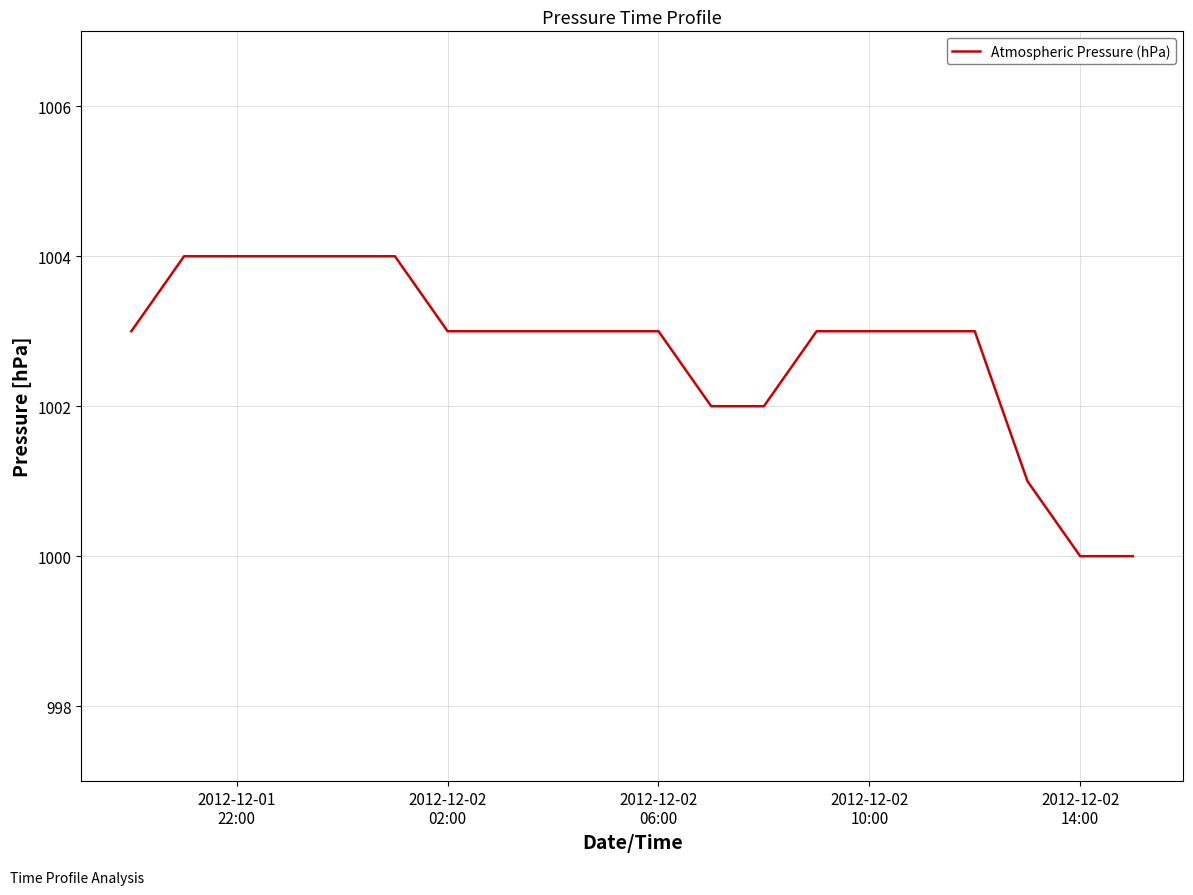

What is the difference between the maximum and minimum values?

4